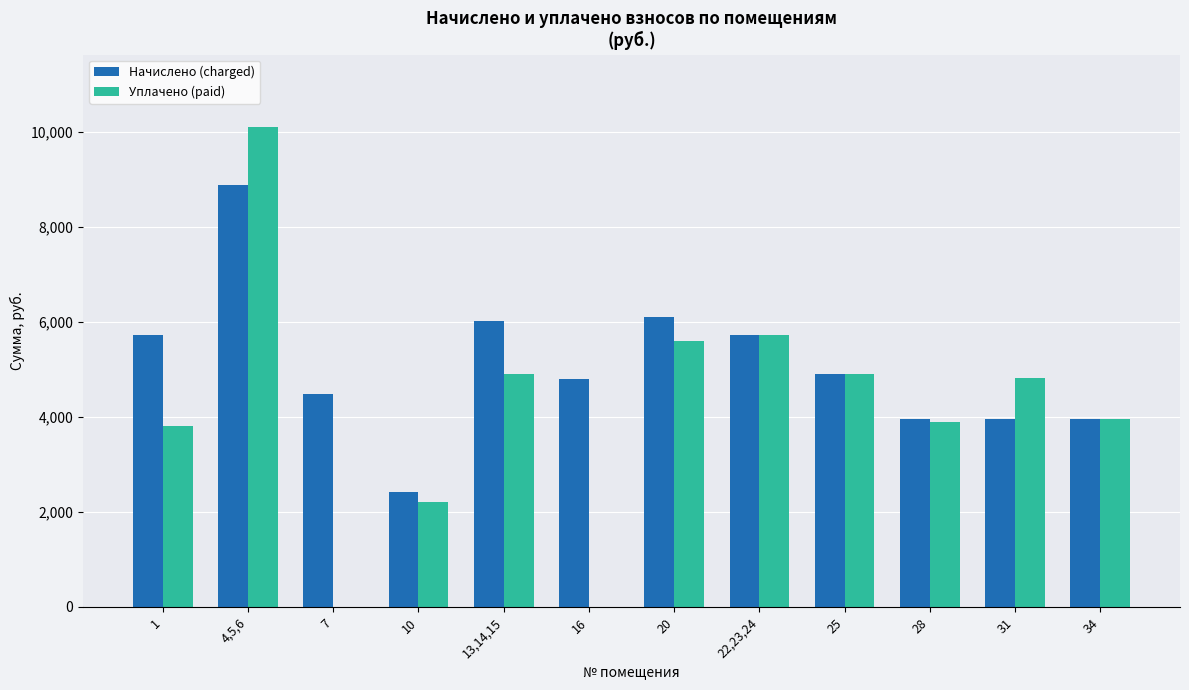

What is the greatest value displayed?

10120.5